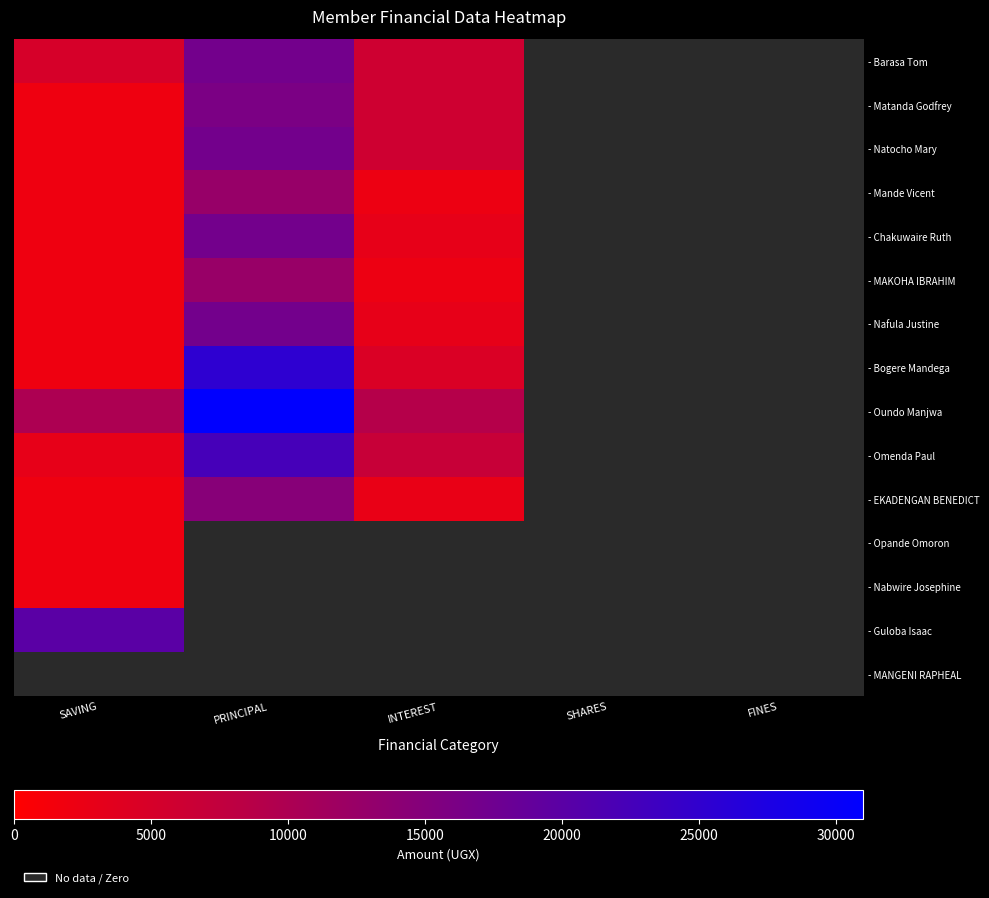

What is the smallest value displayed?

2000.0